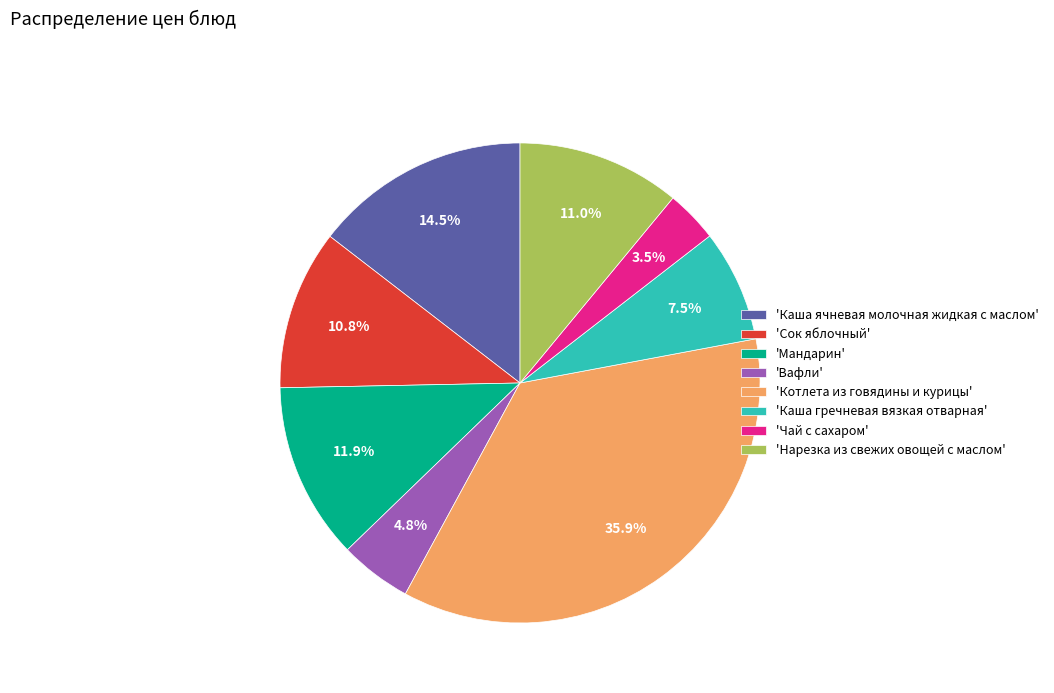

Does any single category account for the majority?

No